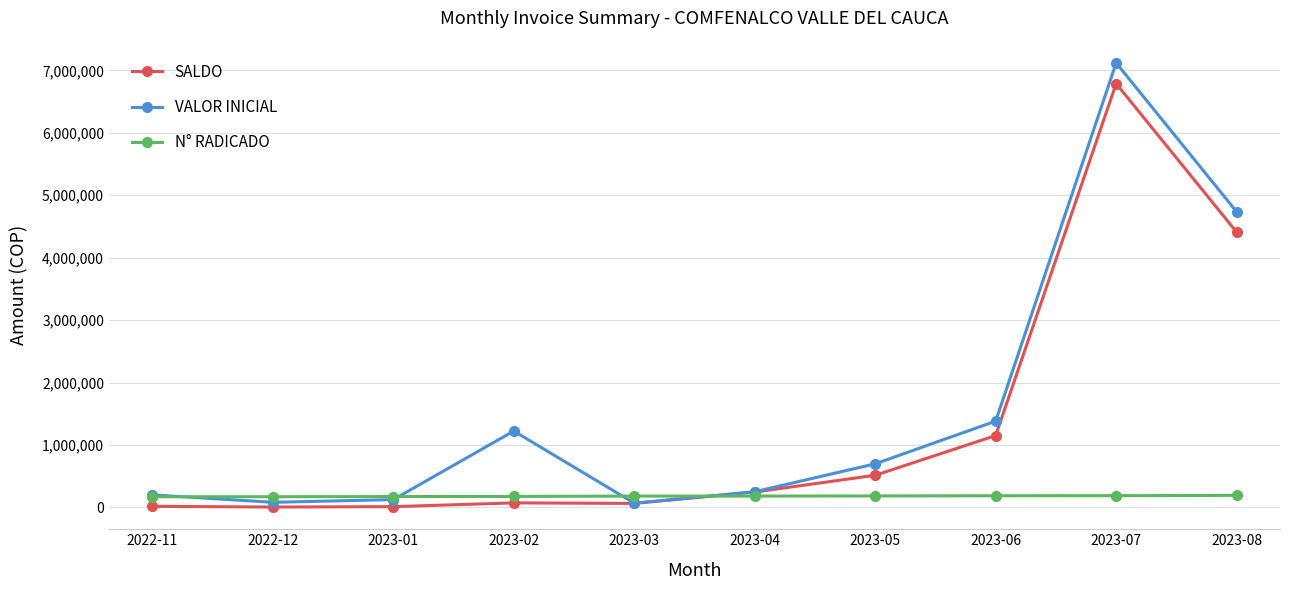

How many categories are shown in the chart?

10